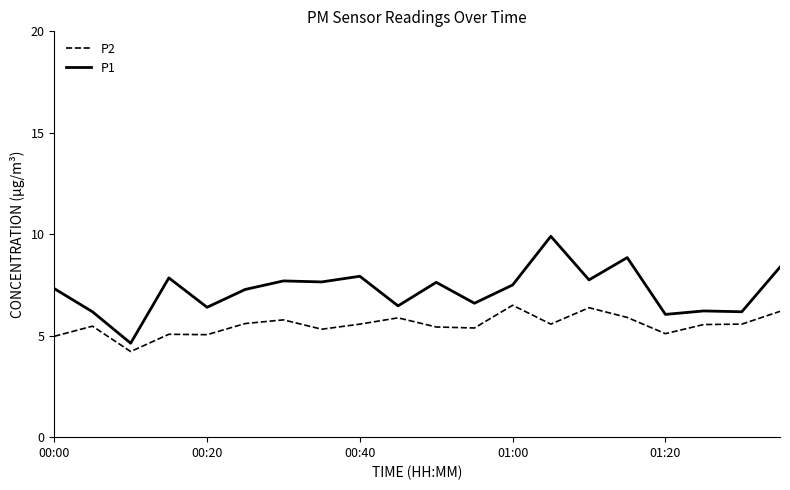

True or false: P2 and P1 intersect in this chart.

False